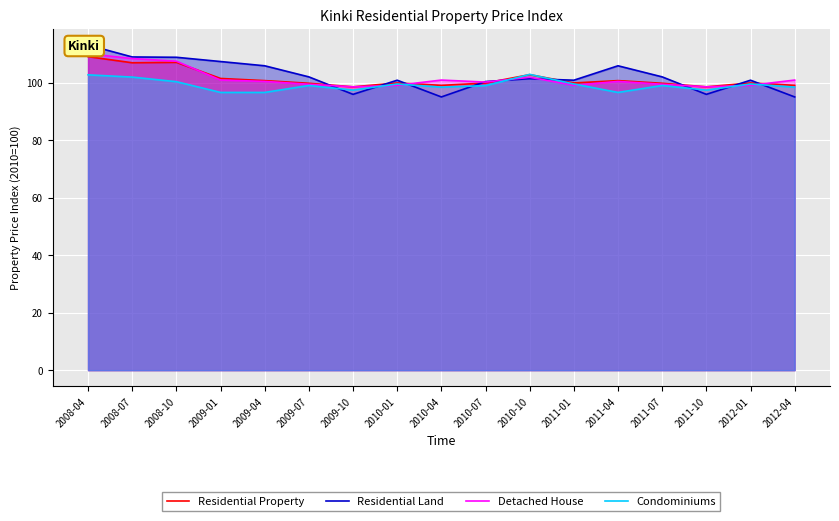

List the labels in order of Detached House value, largest first.

2008-04, 2008-07, 2008-10, 2010-10, 2009-01, 2010-04, 2012-04, 2009-04, 2011-04, 2010-07, 2009-07, 2011-07, 2010-01, 2011-01, 2012-01, 2009-10, 2011-10